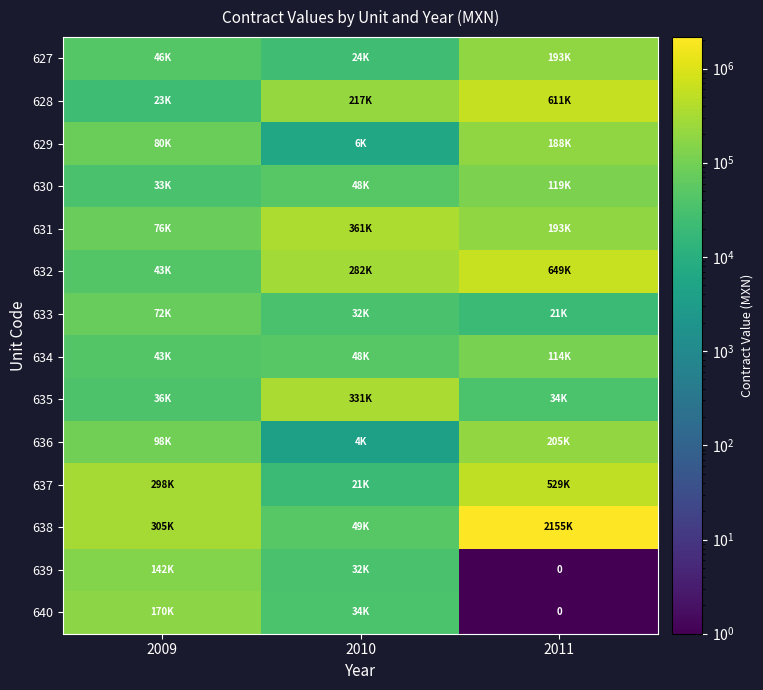

At which label is 629 closest to 96917?

2009